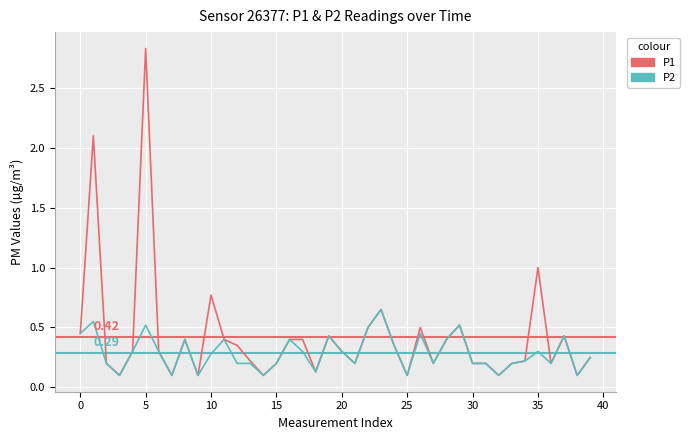

Rank the series by their average value, from lowest to highest.

P2, P1